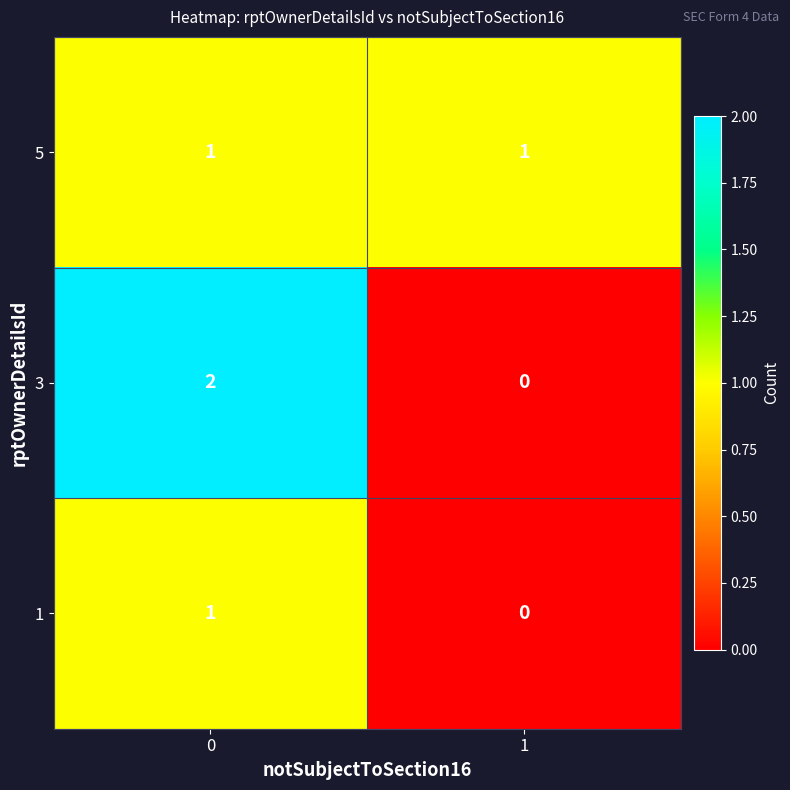

Is the value of 3 at 0 greater than the value of 5 at 1?

Yes